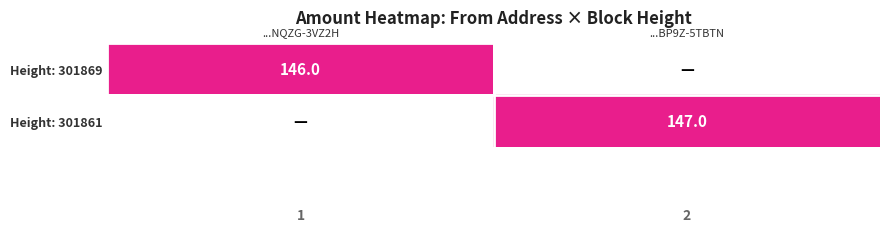

The Height: 301861 series shows 147 at ...BP9Z-5TBTN. True or false?

True